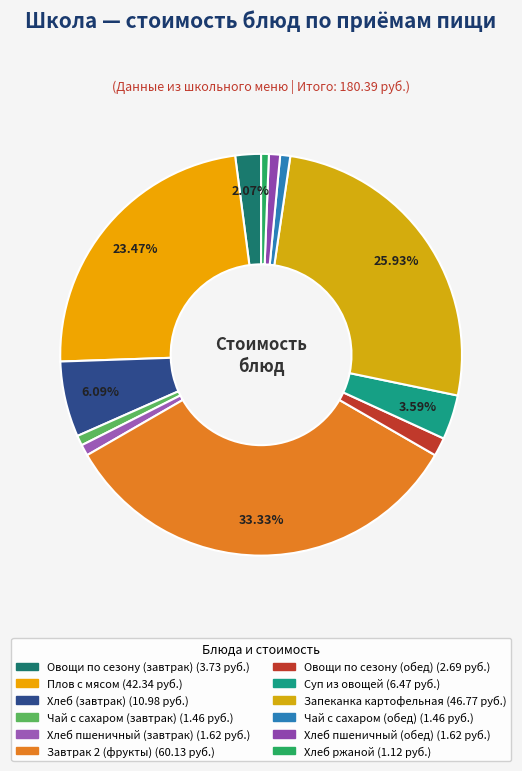

Which has a higher value, Чай с сахаром (обед) or Хлеб пшеничный (обед)?

Хлеб пшеничный (обед)